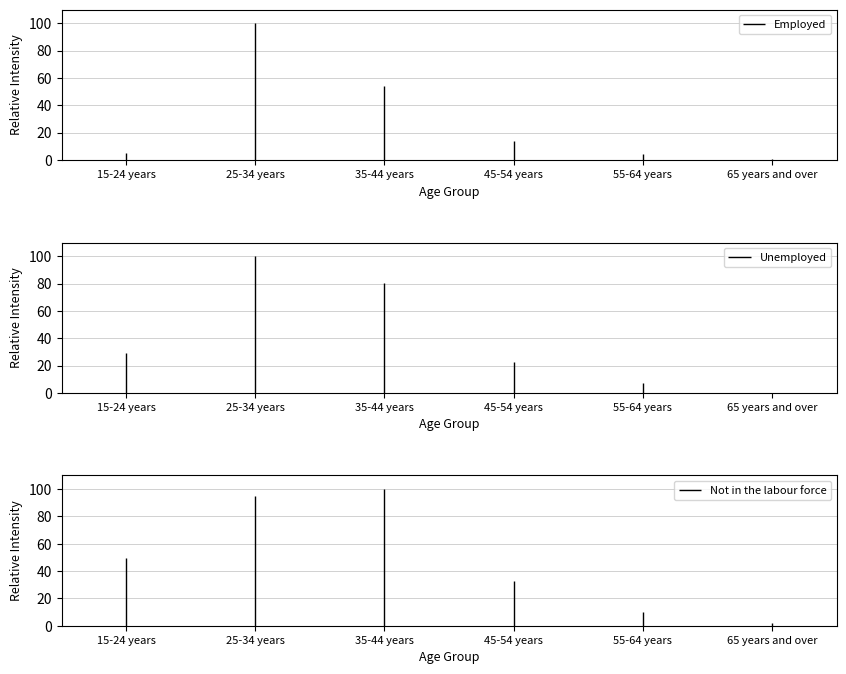

The Not in the labour force series shows 770 at 45-54 years. True or false?

False